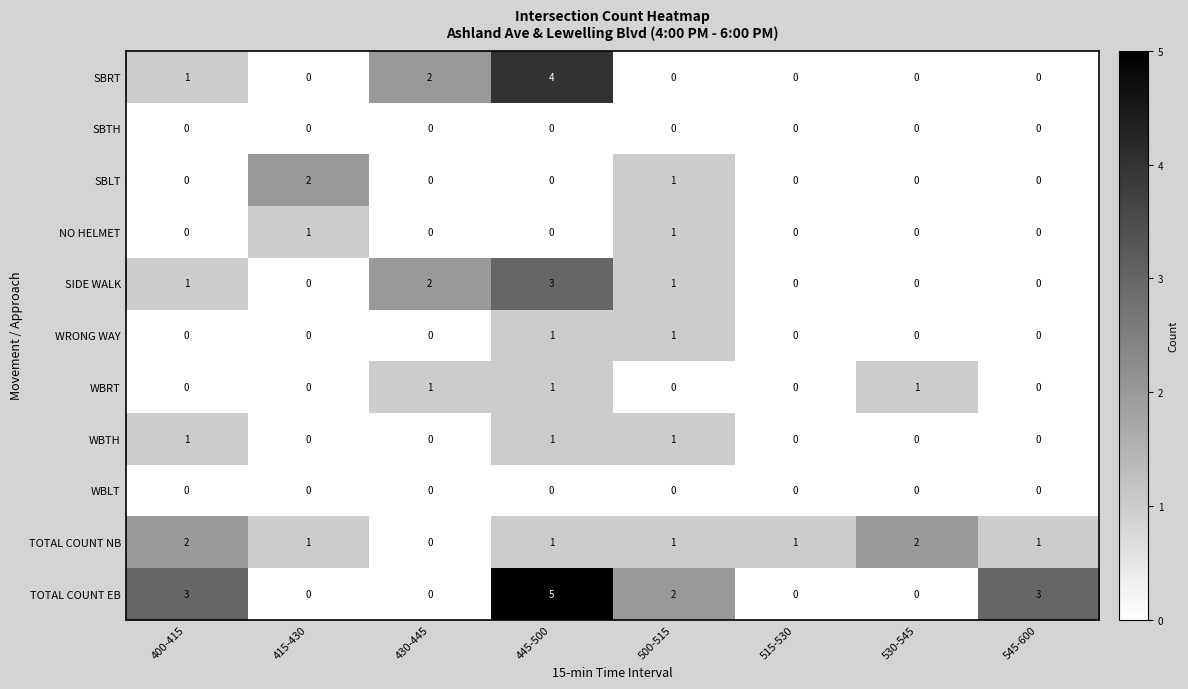

What is the maximum value shown in the chart?

5